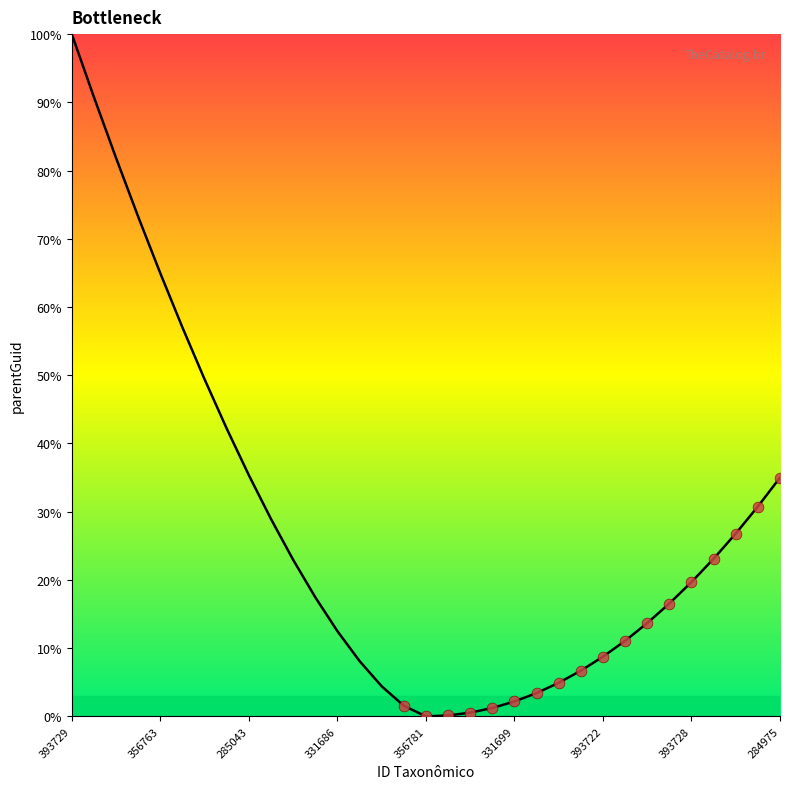

What is the difference between the maximum and minimum values?

100.0